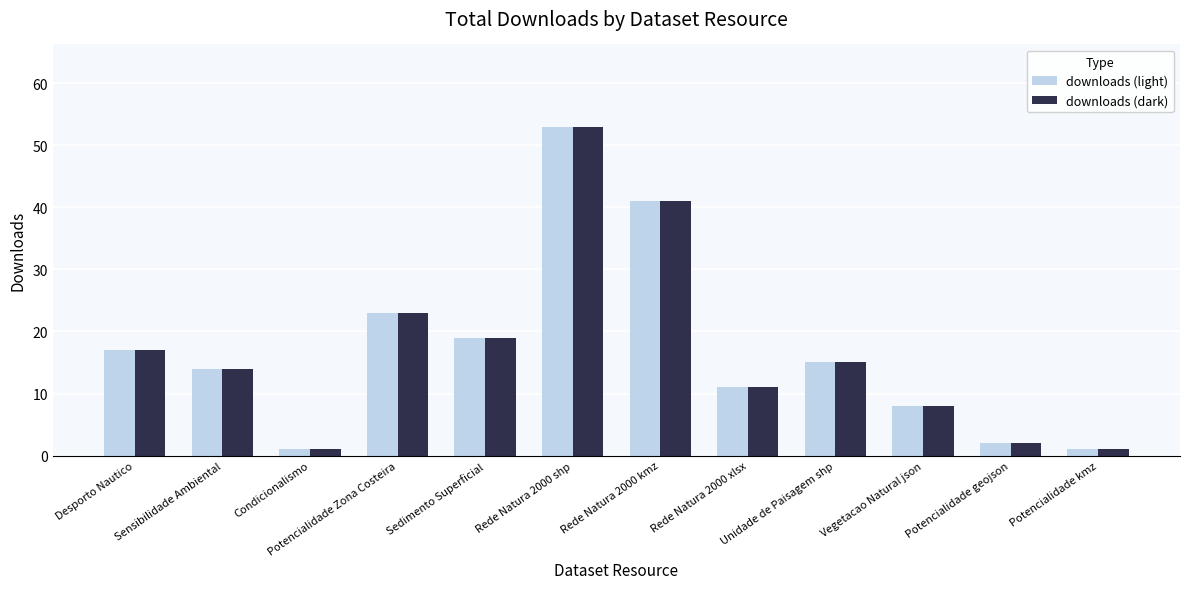

Reading right to left, list all the values displayed in this chart.

downloads (light): 1	2	8	15	11	41	53	19	23	1	14	17
downloads (dark): 1	2	8	15	11	41	53	19	23	1	14	17